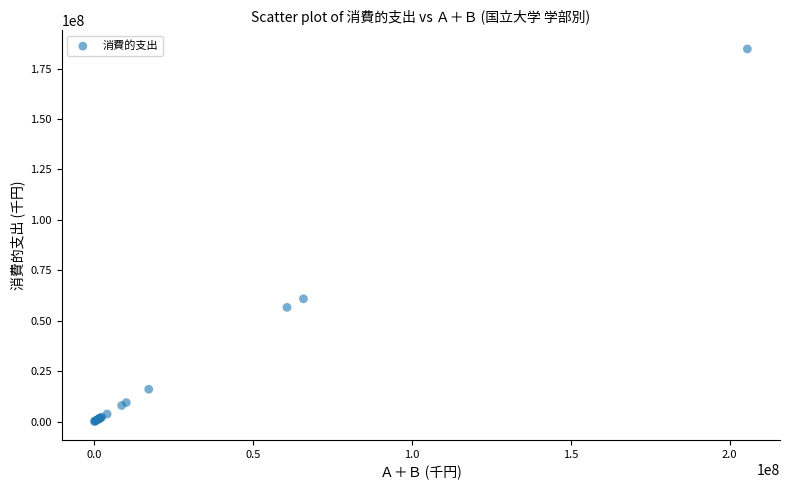

What Y value in the scatter plot is closest to 92391546?

60892957